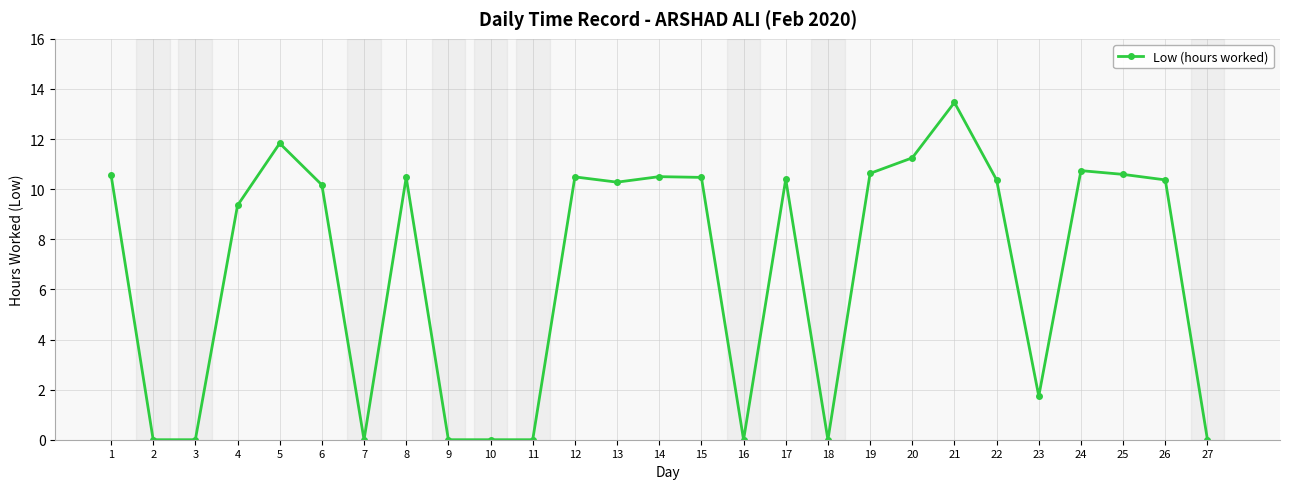

True or false: the data has more than 0 interior local peaks.

True